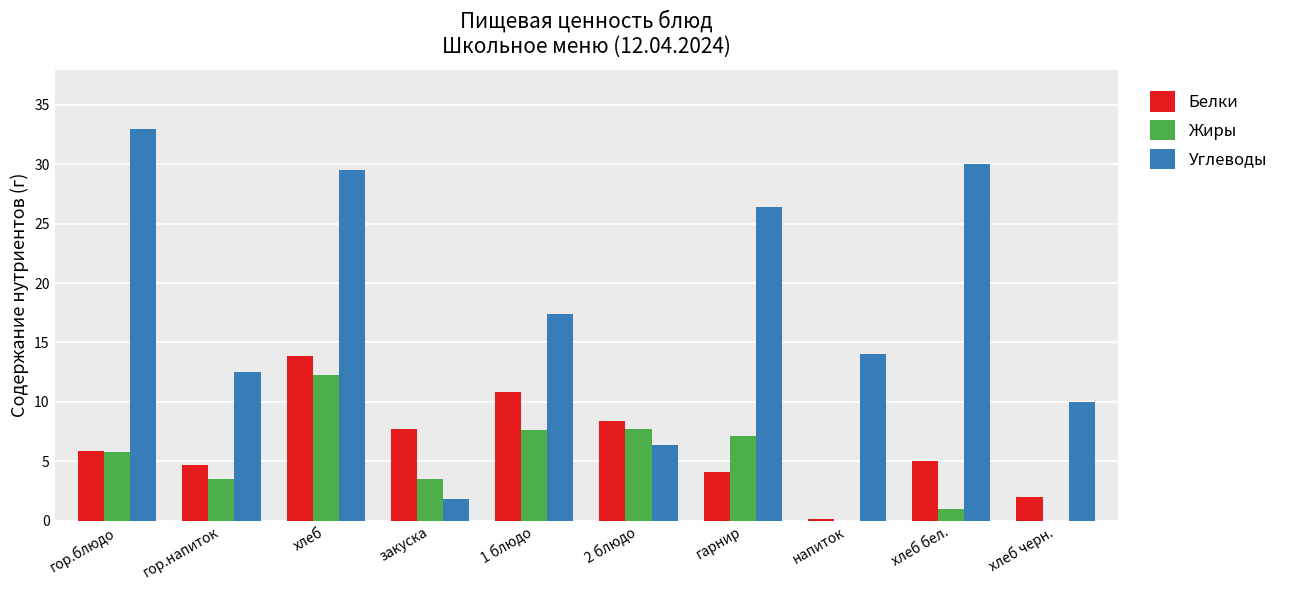

What is the sum of all Белки values?

62.6